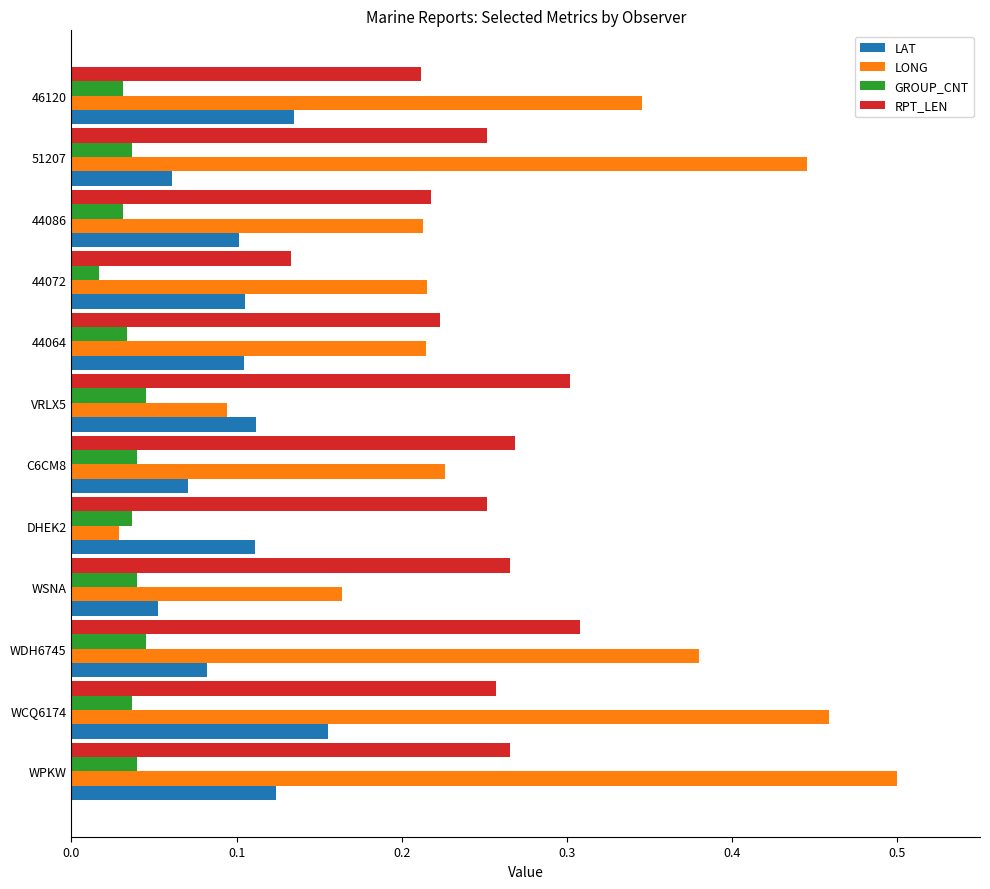

What are all the series names shown in the legend?

LAT, LONG, GROUP_CNT, RPT_LEN